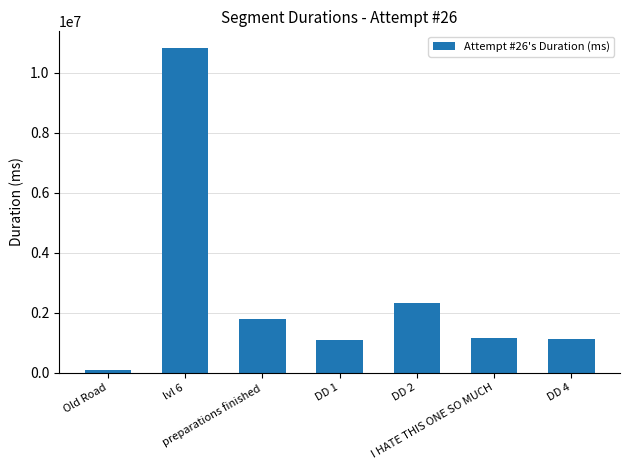

What is the maximum value shown in the chart?

10836602